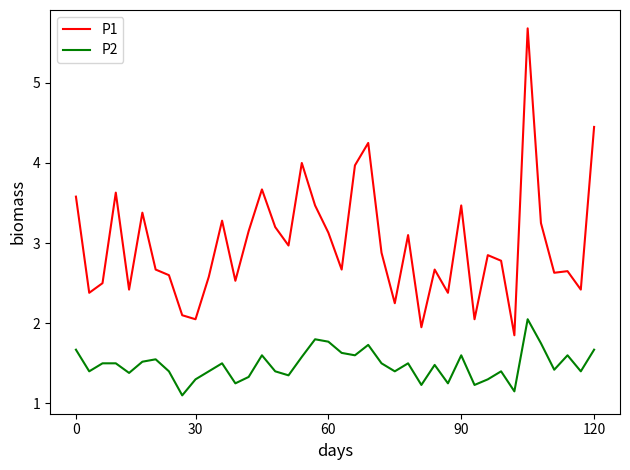

How many categories are shown in the chart?

40